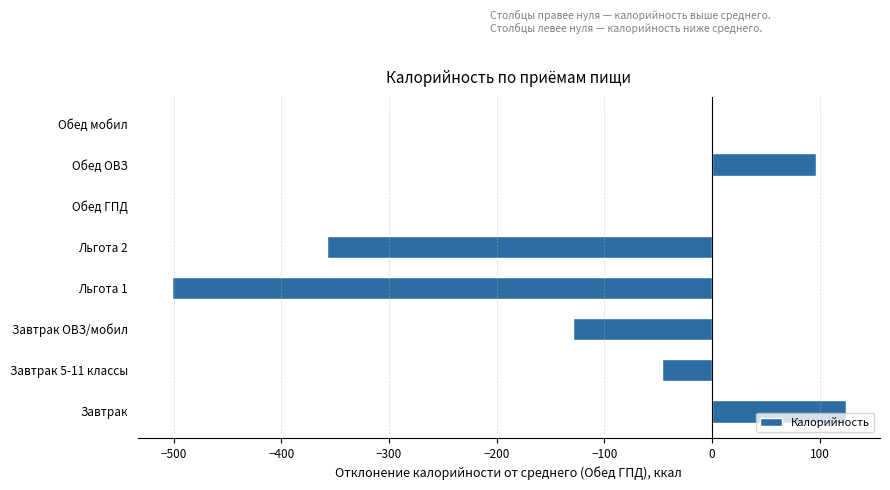

Does the chart contain stacked bars?

No